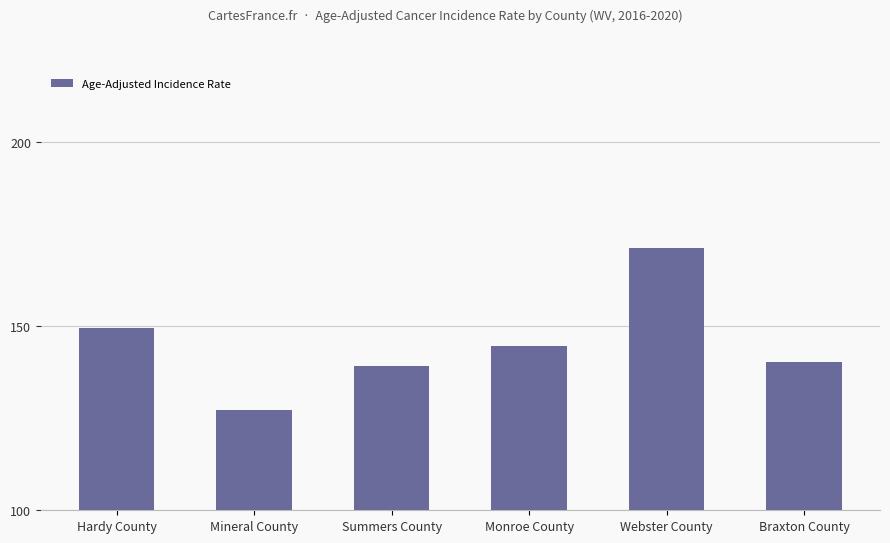

What is the difference between the maximum and minimum values?

44.1